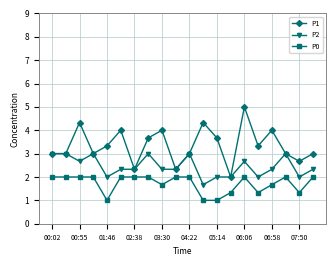

What is the value of the P1 point at the 5th from the left?

3.3